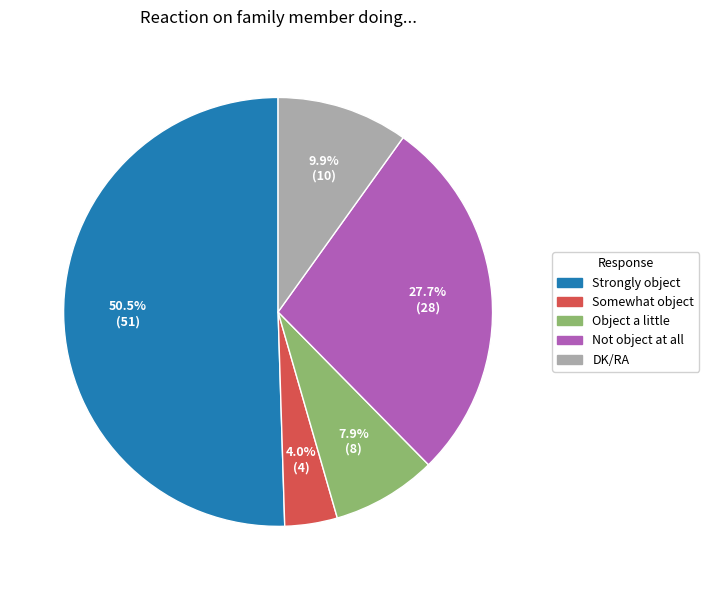

To the nearest percent, what is the difference between the Object a little and Somewhat object slice percentages?

4%